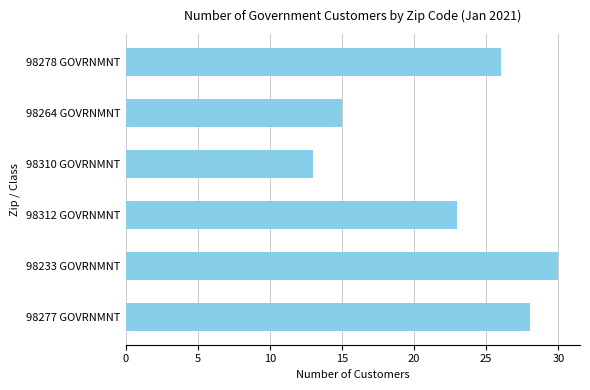

Reading bottom to top, transcribe all the data shown in this chart.

28	30	23	13	15	26